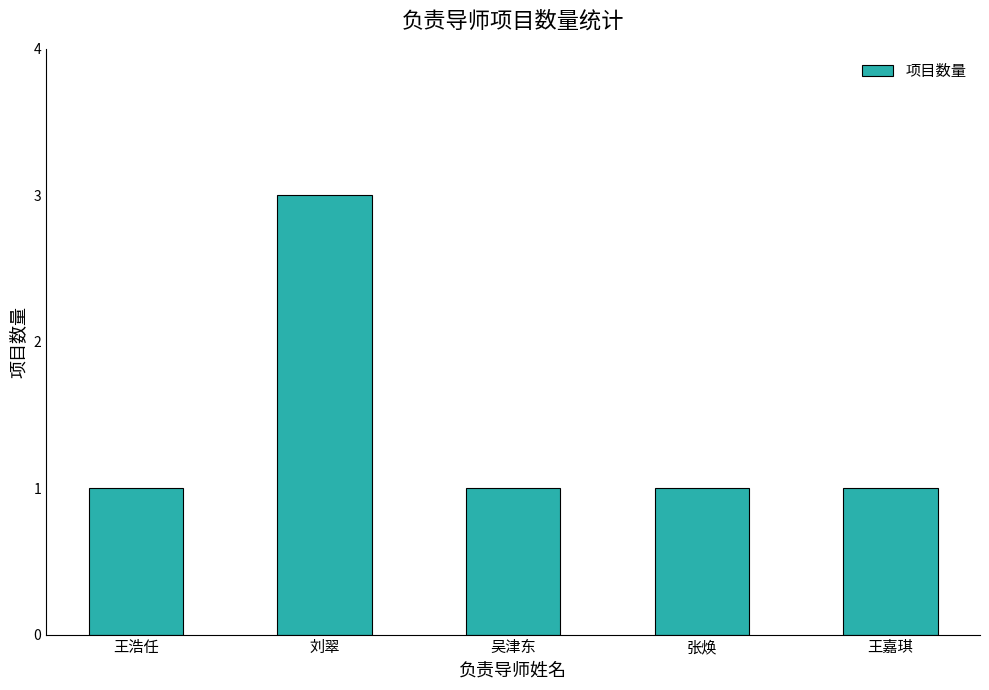

How many bars are there in total?

5